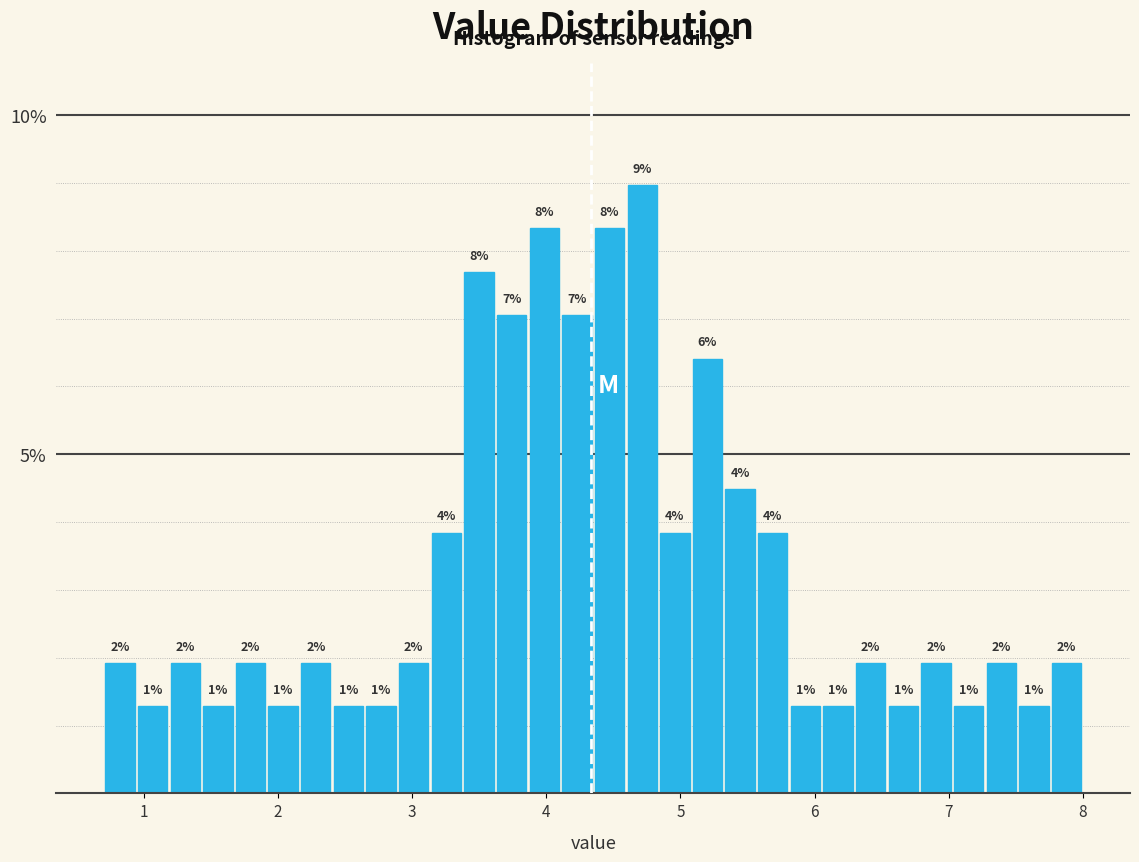

Read against the x-axis, roughly where is the centre of the tallest bar?

4.7